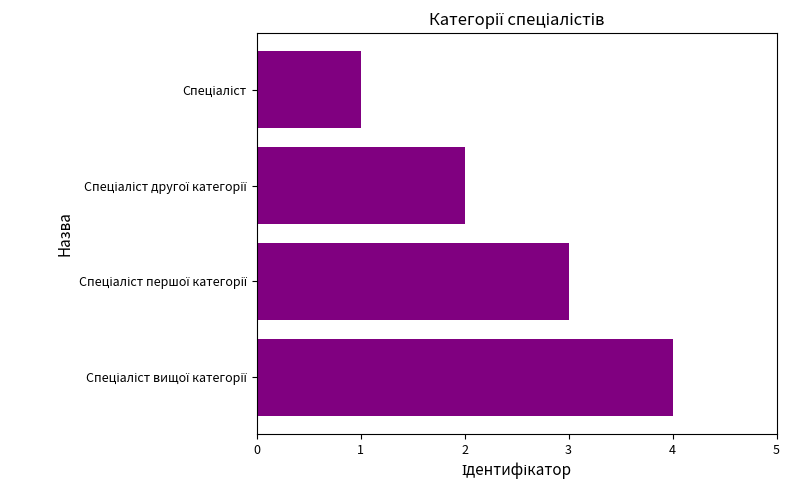

What is the sum of all values?

10